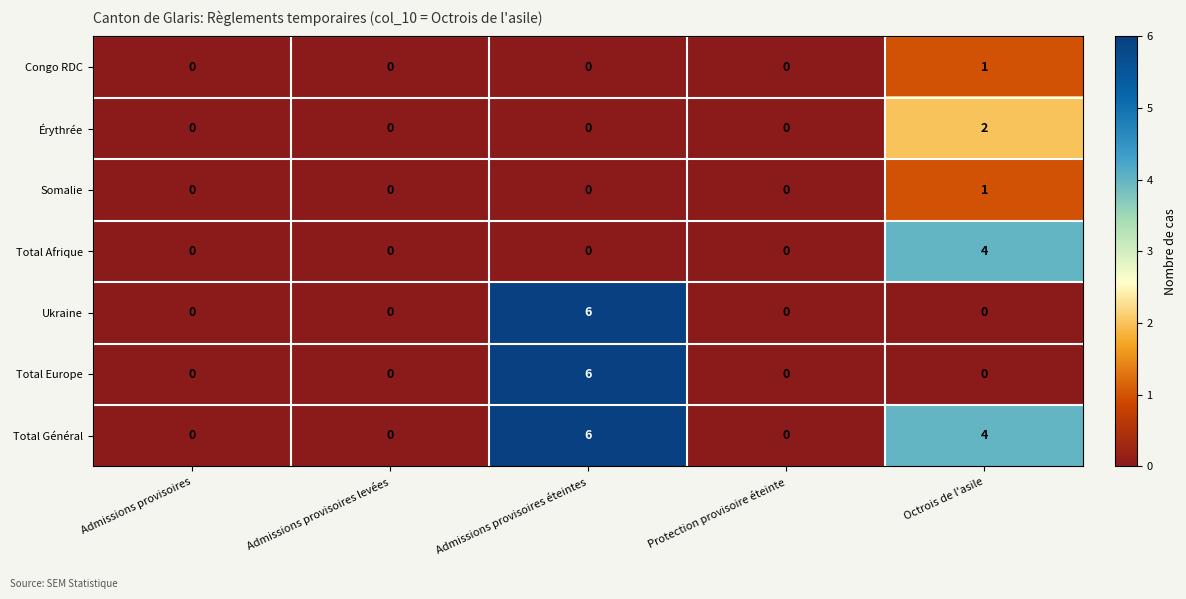

True or false: Total Afrique has a value of 0 at Admissions provisoires éteintes.

True